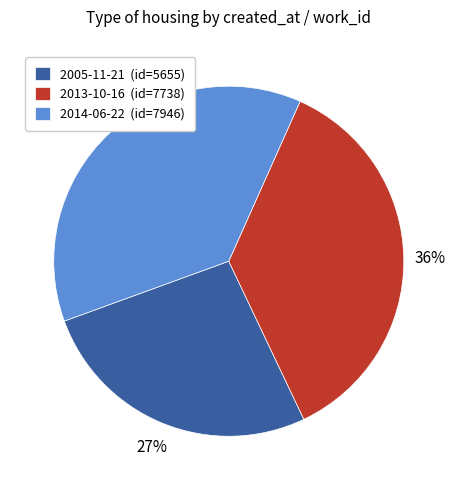

Is there any slice that represents more than half of the pie?

No